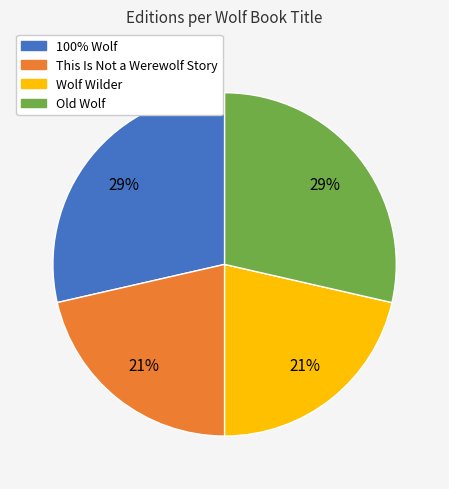

To the nearest percent, what is the average slice percentage?

25%